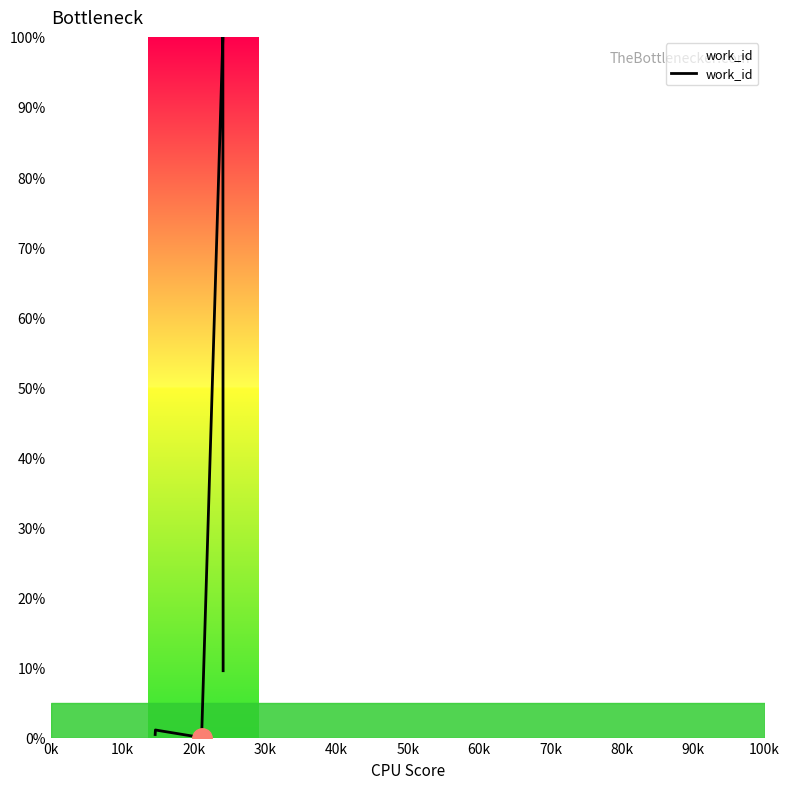

True or false: the data has more than 0 interior local peaks.

True